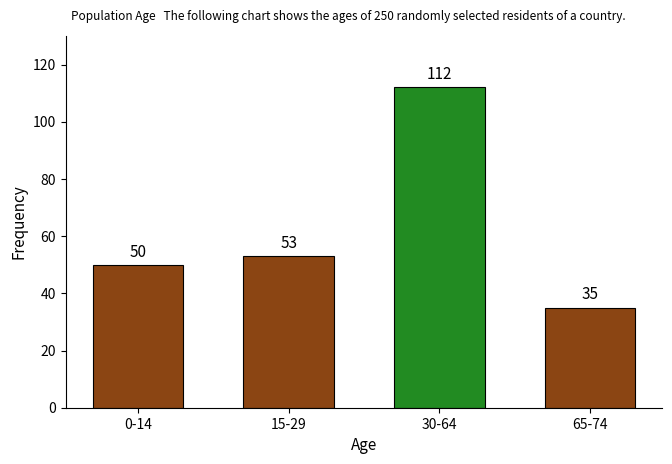

Reading left to right, transcribe all the data shown in this chart.

0-14=50	15-29=53	30-64=112	65-74=35